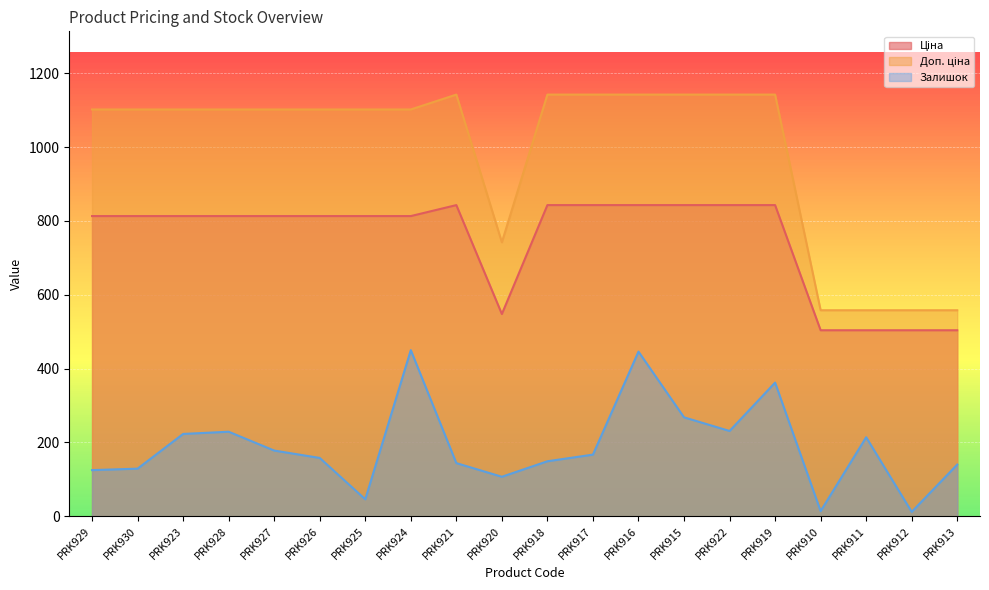

List the series in order of their overall mean, lowest first.

Залишок, Ціна, Доп. ціна